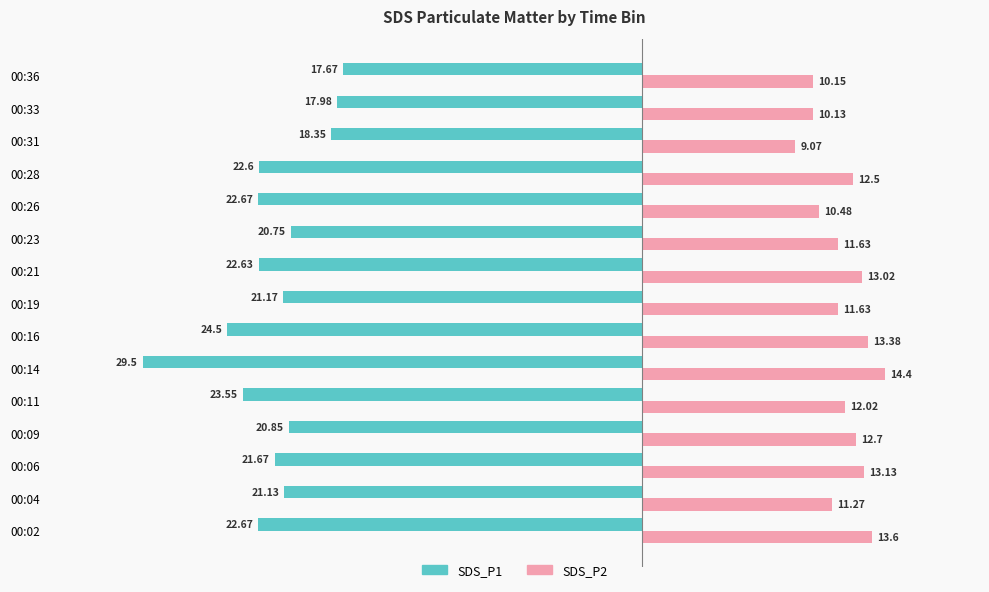

Rank the series by their average value, from highest to lowest.

SDS_P2, SDS_P1